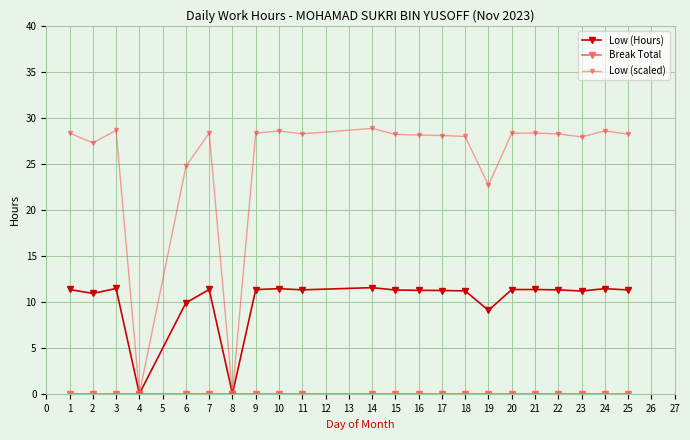

What is the average value of the Low (scaled) series?

25.3